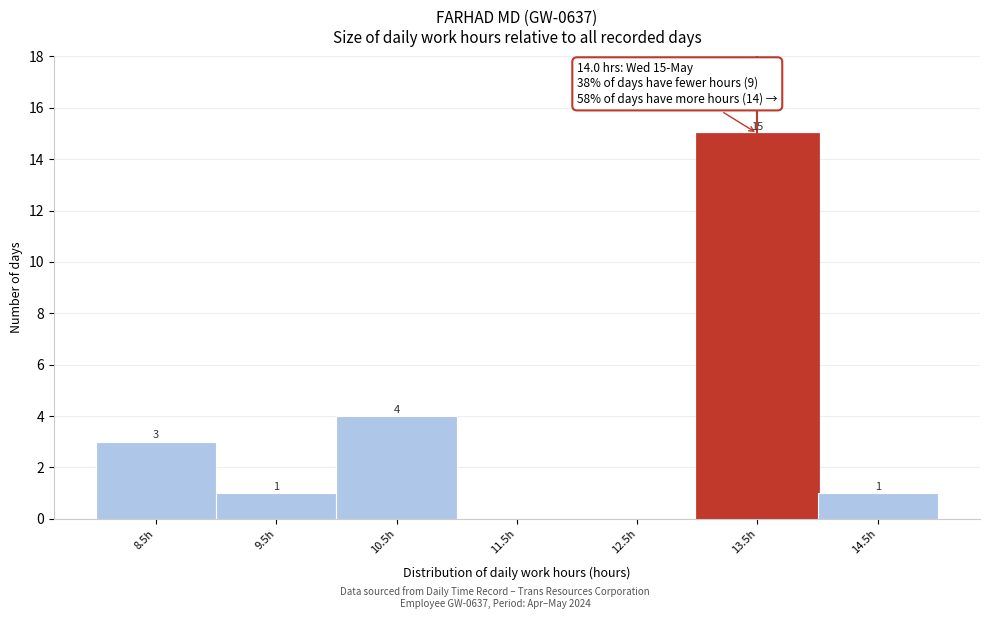

Reading left to right, what are all the values shown in this chart?

8.5h=3	9.5h=1	10.5h=4	11.5h=0	12.5h=0	13.5h=15	14.5h=1